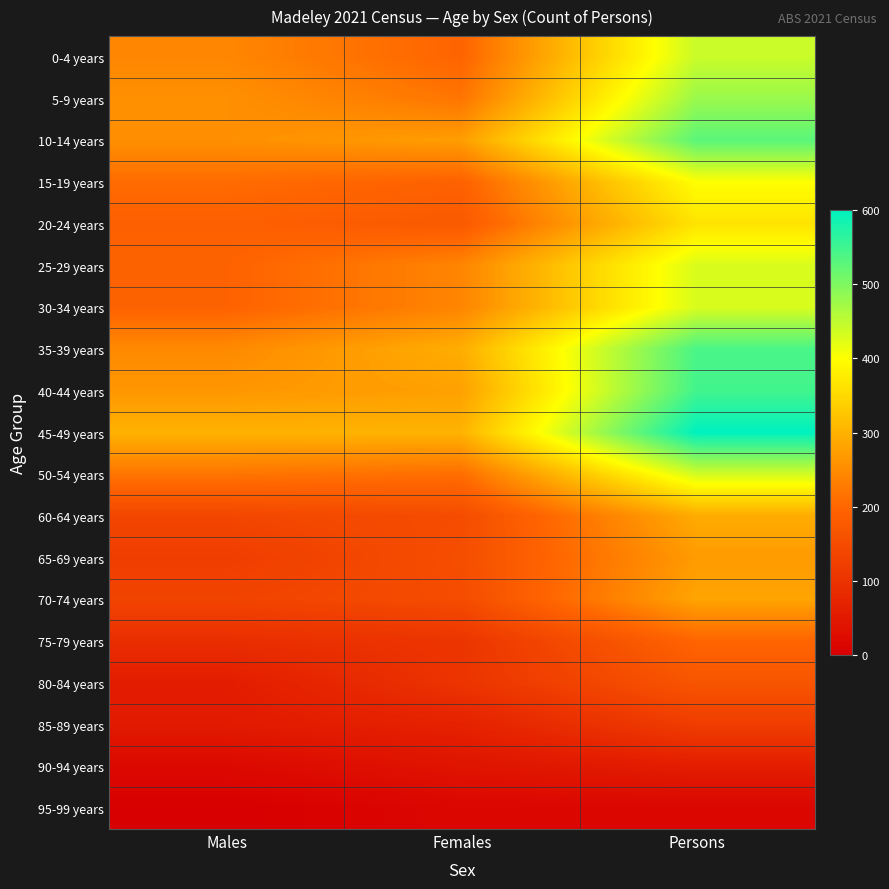

Which series changed the most between Females and Persons?

45-49 years